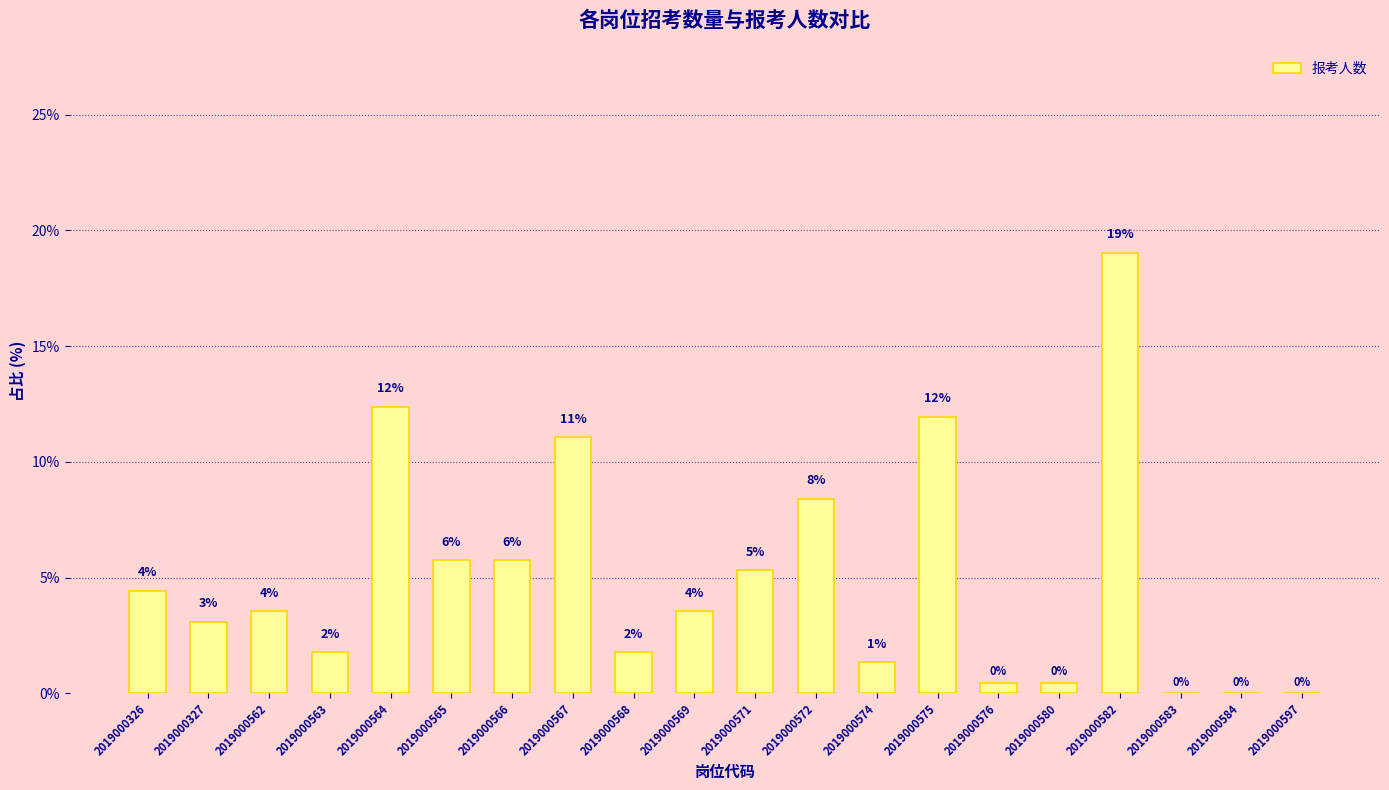

Is it true that the value at 2019000567 is 17.0?

False